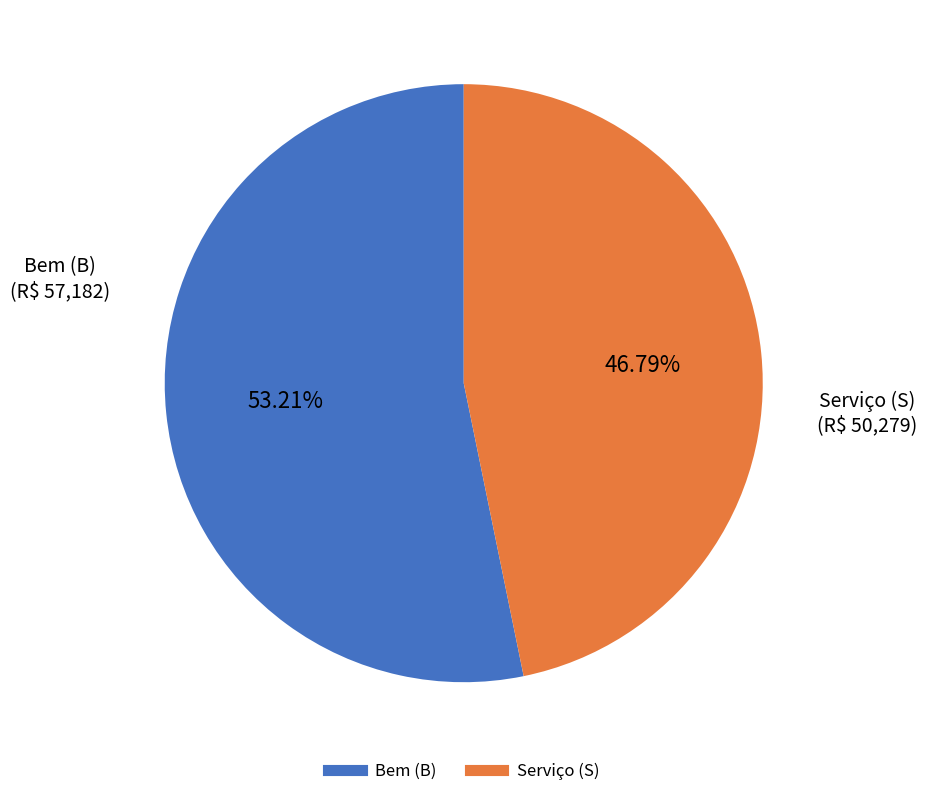

Is there any slice that represents more than half of the pie?

Yes